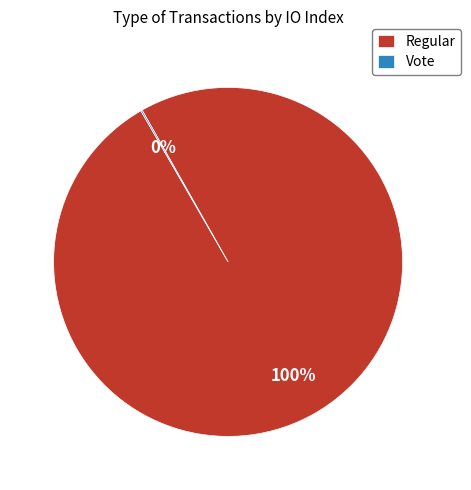

Is it true that Regular is 100% of the pie?

True